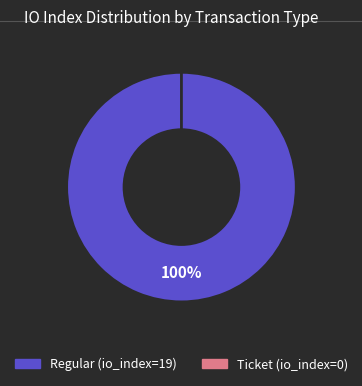

Between Ticket (io_index=0) and Regular (io_index=19), which is larger?

Regular (io_index=19)